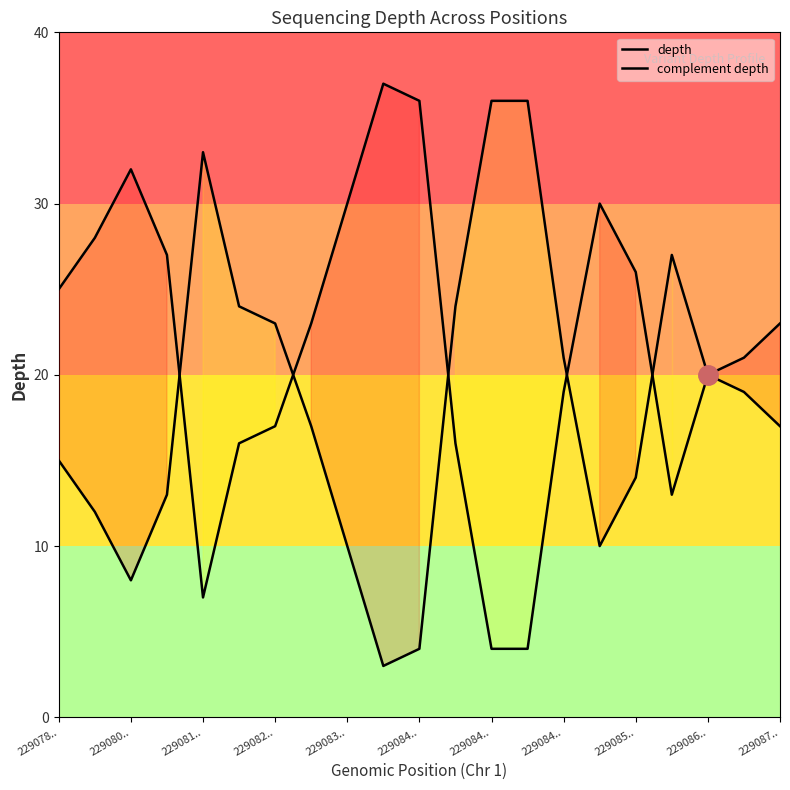

Rank the series by their maximum value, from lowest to highest.

complement depth, depth